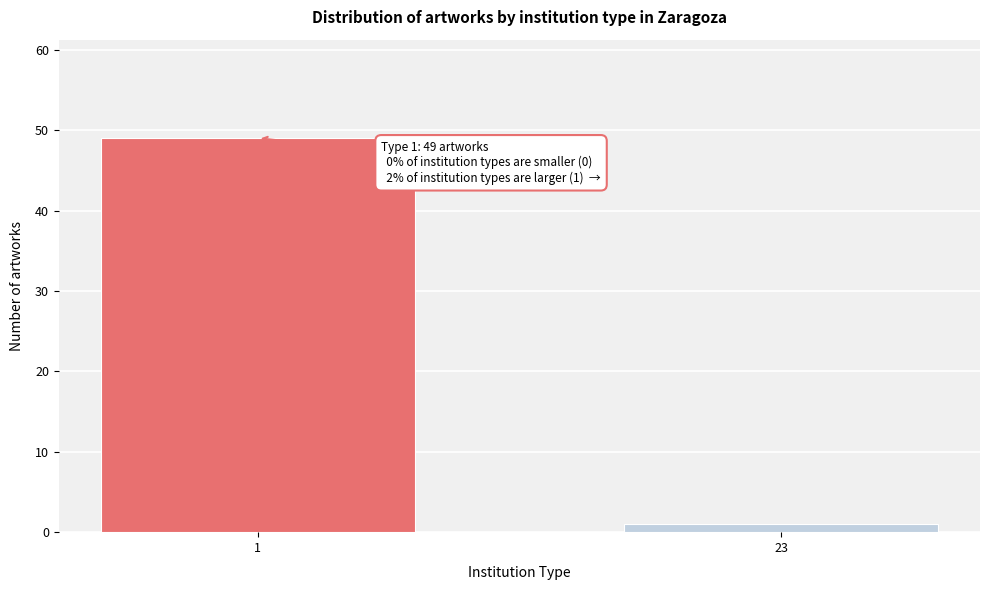

Reading left to right, list all the values displayed in this chart.

49	1